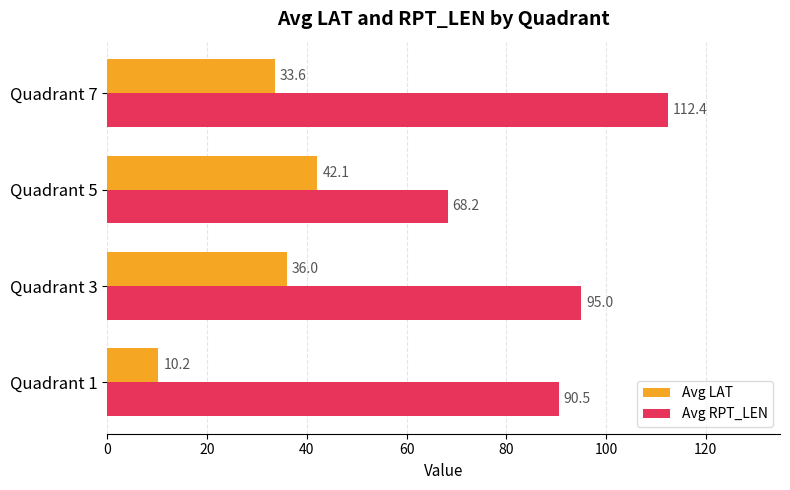

Which series has the largest total across all categories?

Avg RPT_LEN